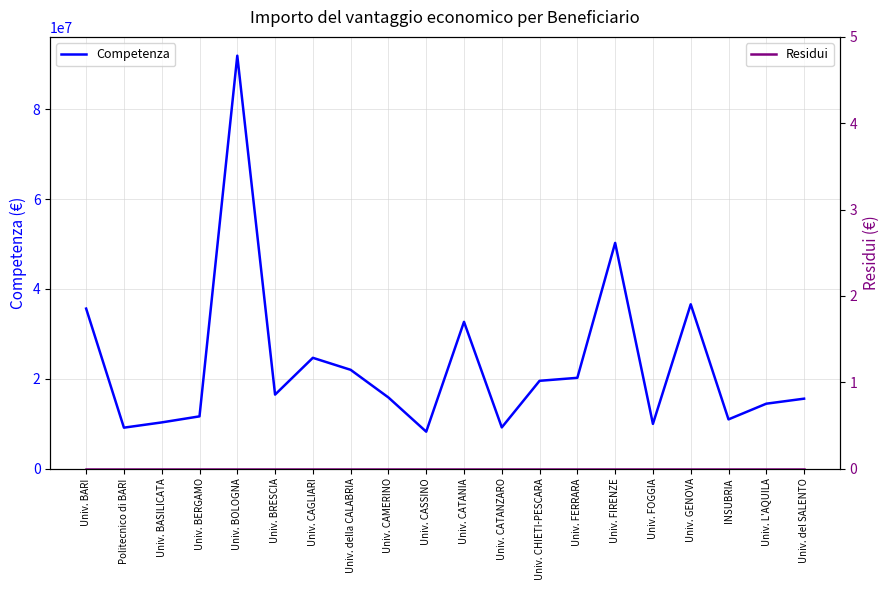

Between Univ. CHIETI-PESCARA and Politecnico di BARI, which is larger?

Univ. CHIETI-PESCARA